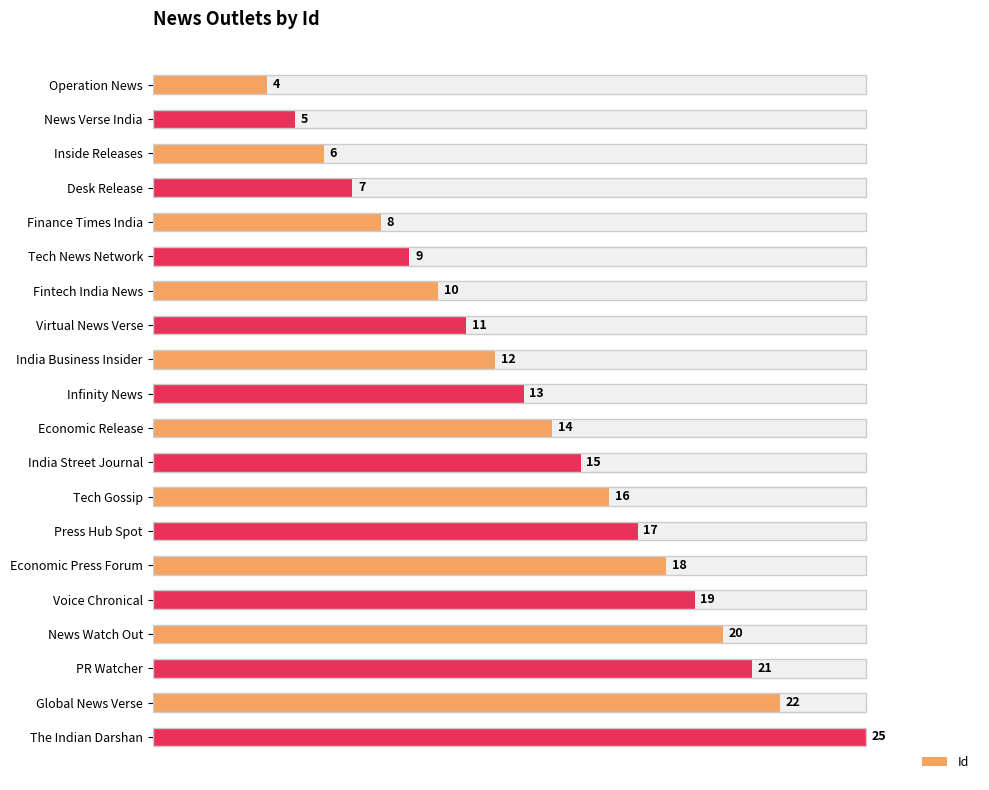

How many series are shown in this chart?

1